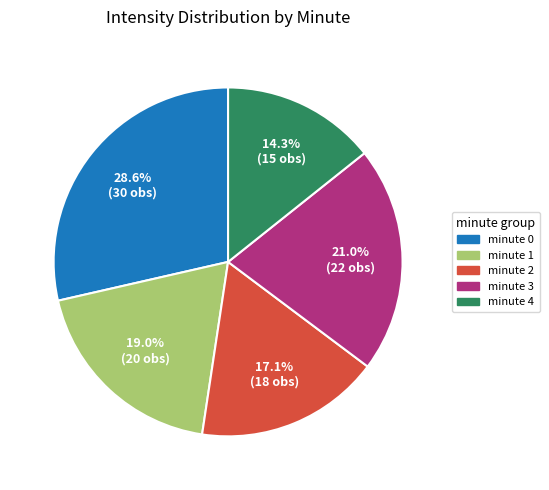

What is the smallest slice in the pie chart?

minute 4